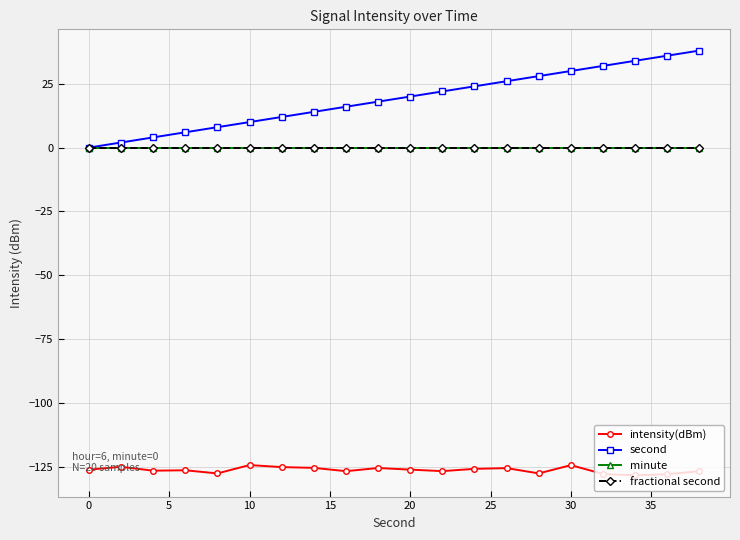

What is the minimum value shown in the chart?

-128.3